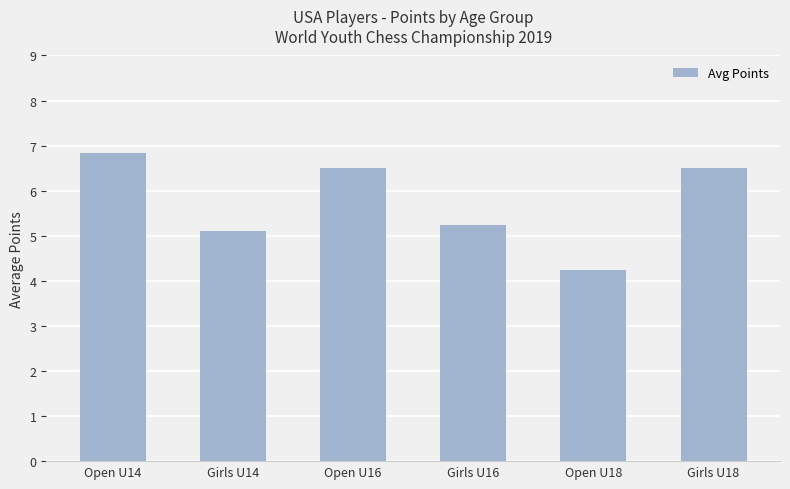

Is it true that the value at Open U16 is 10.2?

False